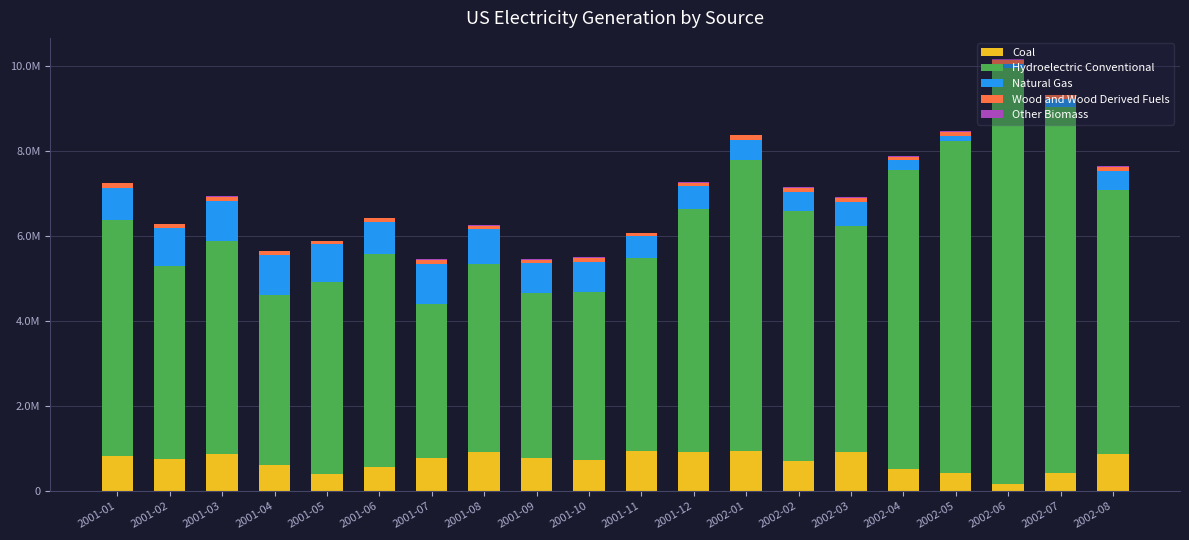

True or false: Hydroelectric Conventional has a value of 4416519 at 2001-08.

True